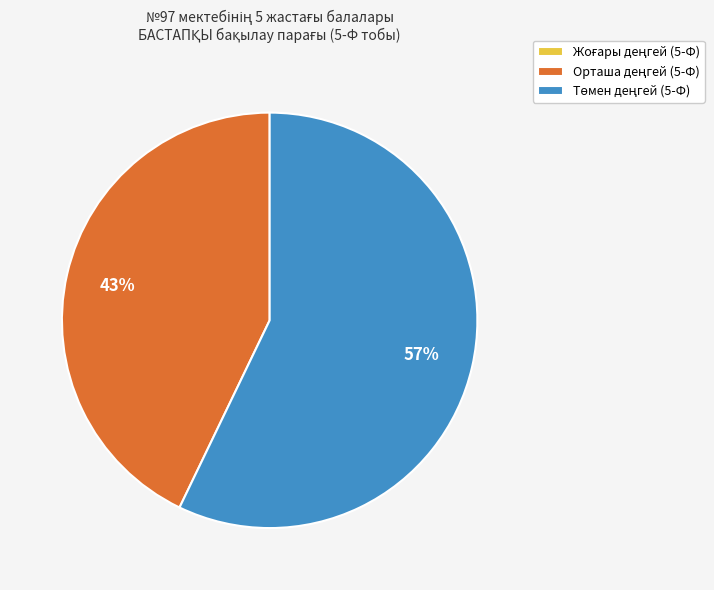

Is there a majority slice in this chart?

Yes